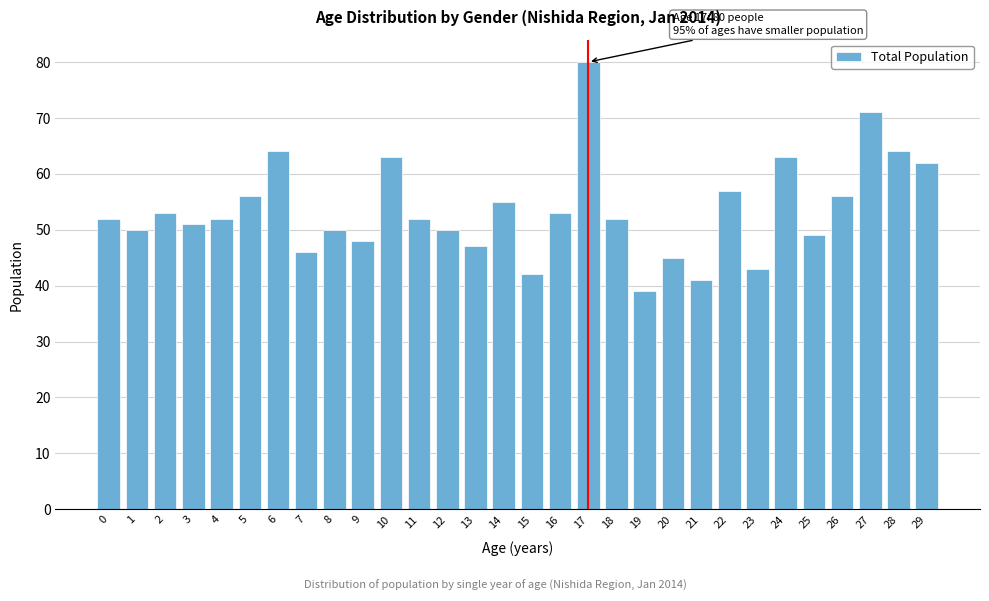

Reading left to right, list all the values displayed in this chart.

52	50	53	51	52	56	64	46	50	48	63	52	50	47	55	42	53	80	52	39	45	41	57	43	63	49	56	71	64	62